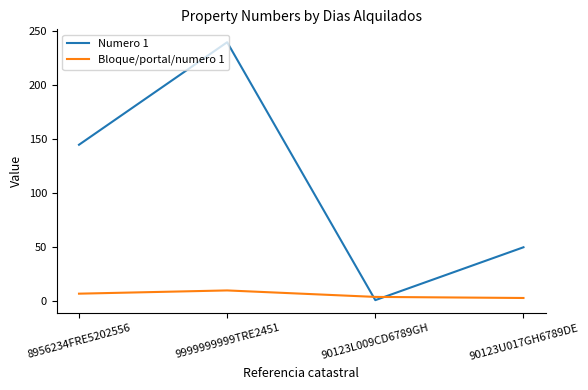

True or false: Bloque/portal/numero 1 has more than 1 points higher than both neighbors.

False